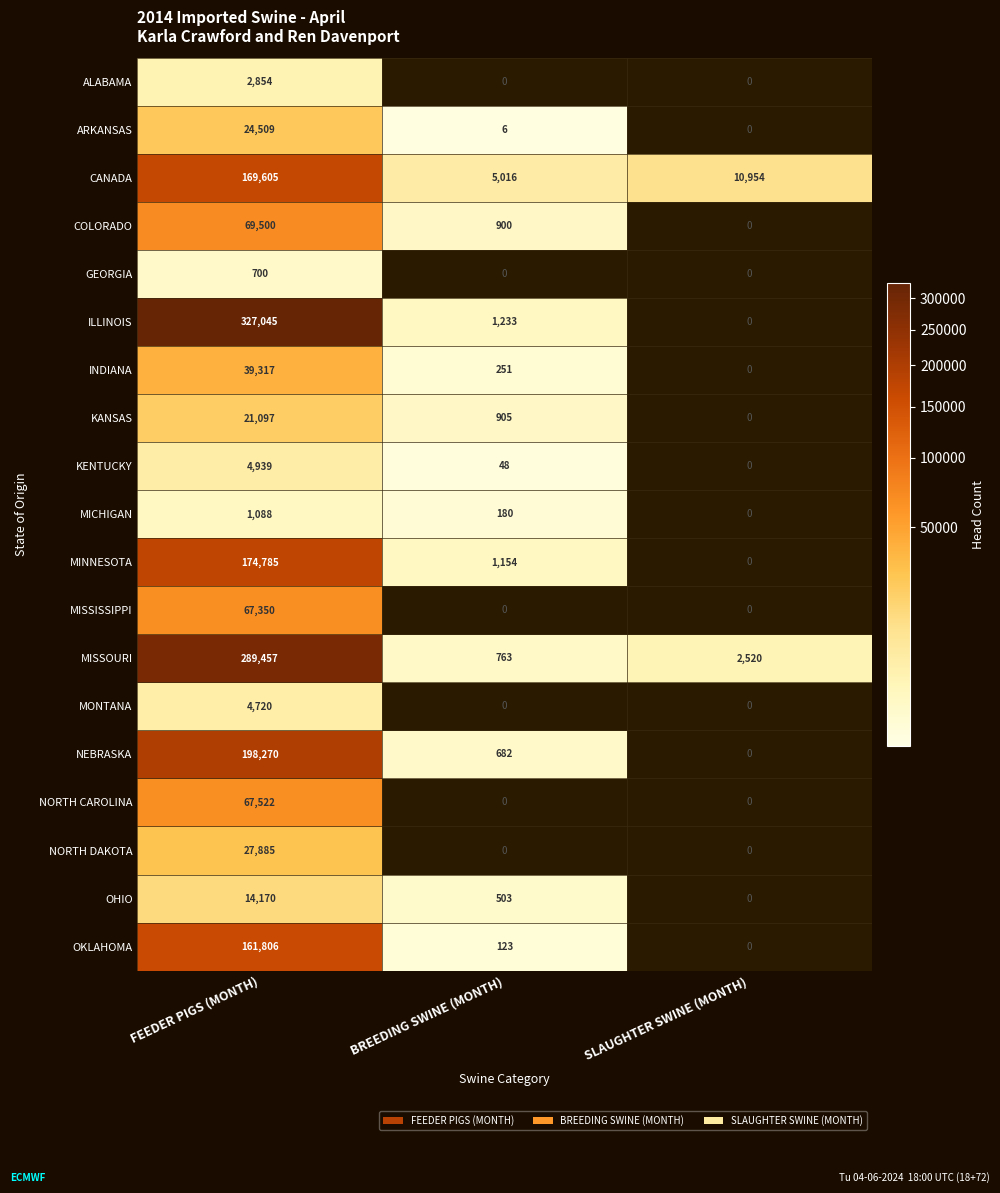

What is the total value across all series at FEEDER PIGS (MONTH)?

1666619